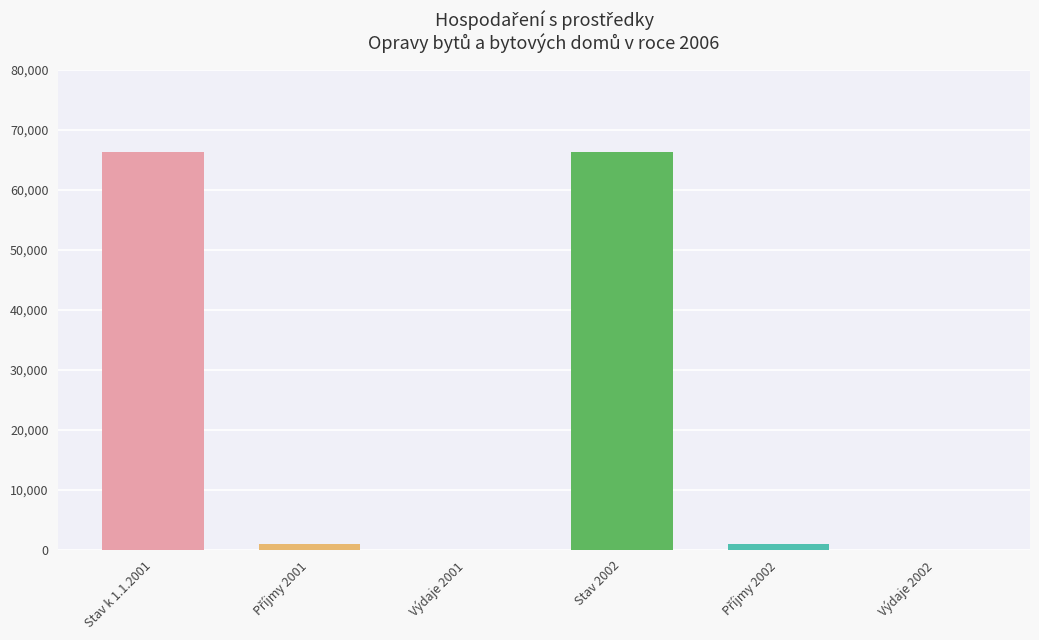

How many categories are shown in the chart?

6